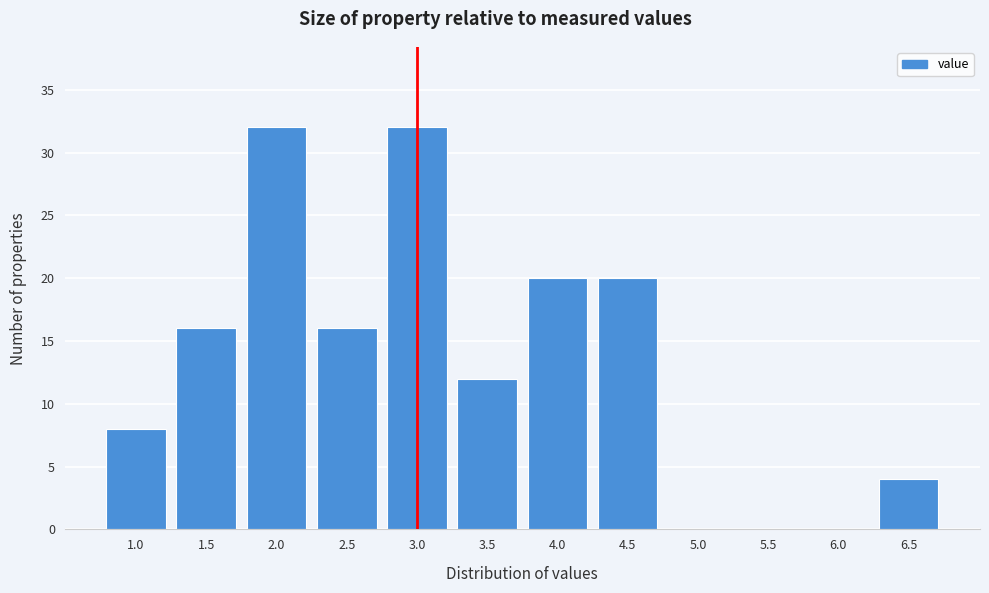

Reading right to left, what are all the values shown in this chart?

6.5=4	6.0=0	5.5=0	5.0=0	4.5=20	4.0=20	3.5=12	3.0=32	2.5=16	2.0=32	1.5=16	1.0=8